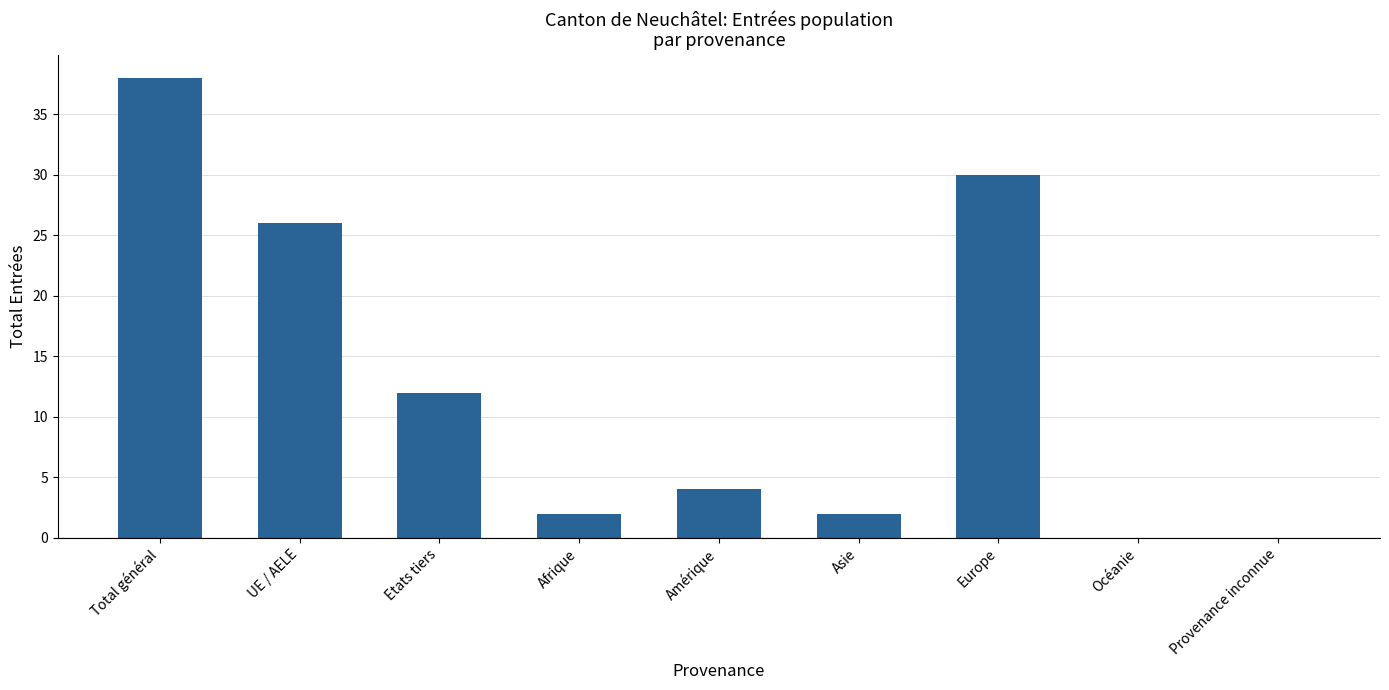

Reading right to left, list all the values displayed in this chart.

0	0	30	2	4	2	12	26	38